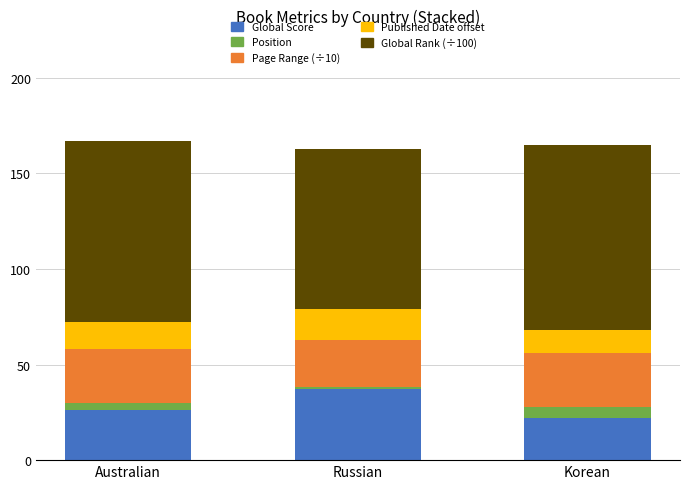

What is the approximate value of Global Score at Korean, to the nearest 10?

20